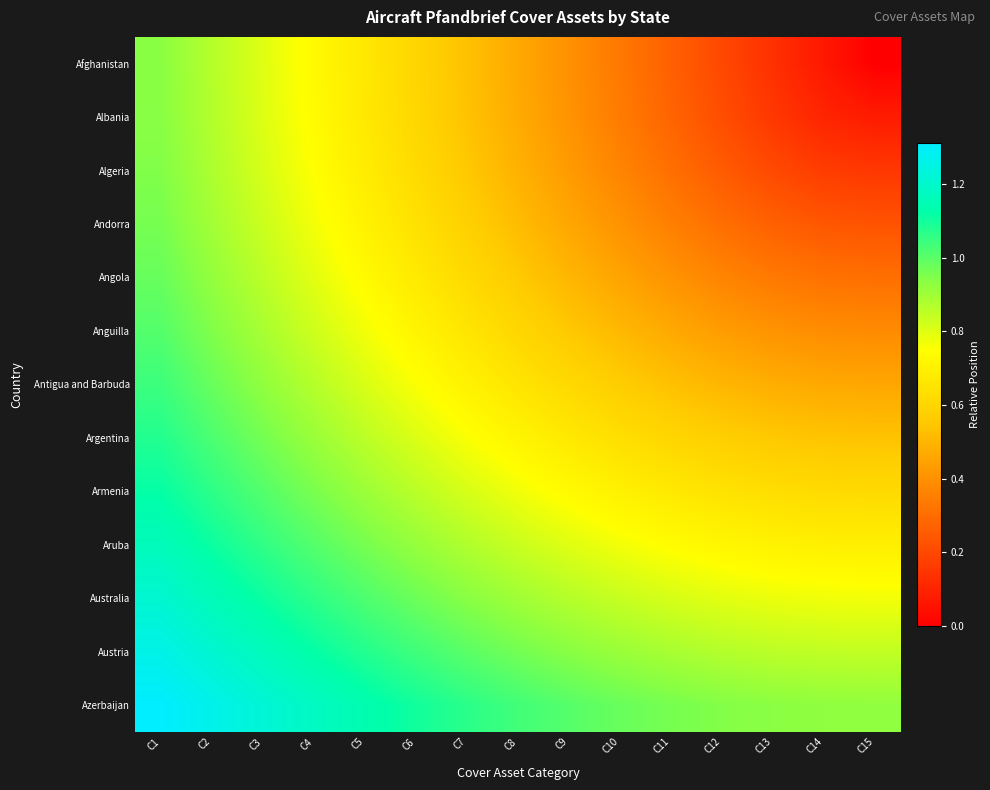

Between C7 and C13, which is larger?

C7